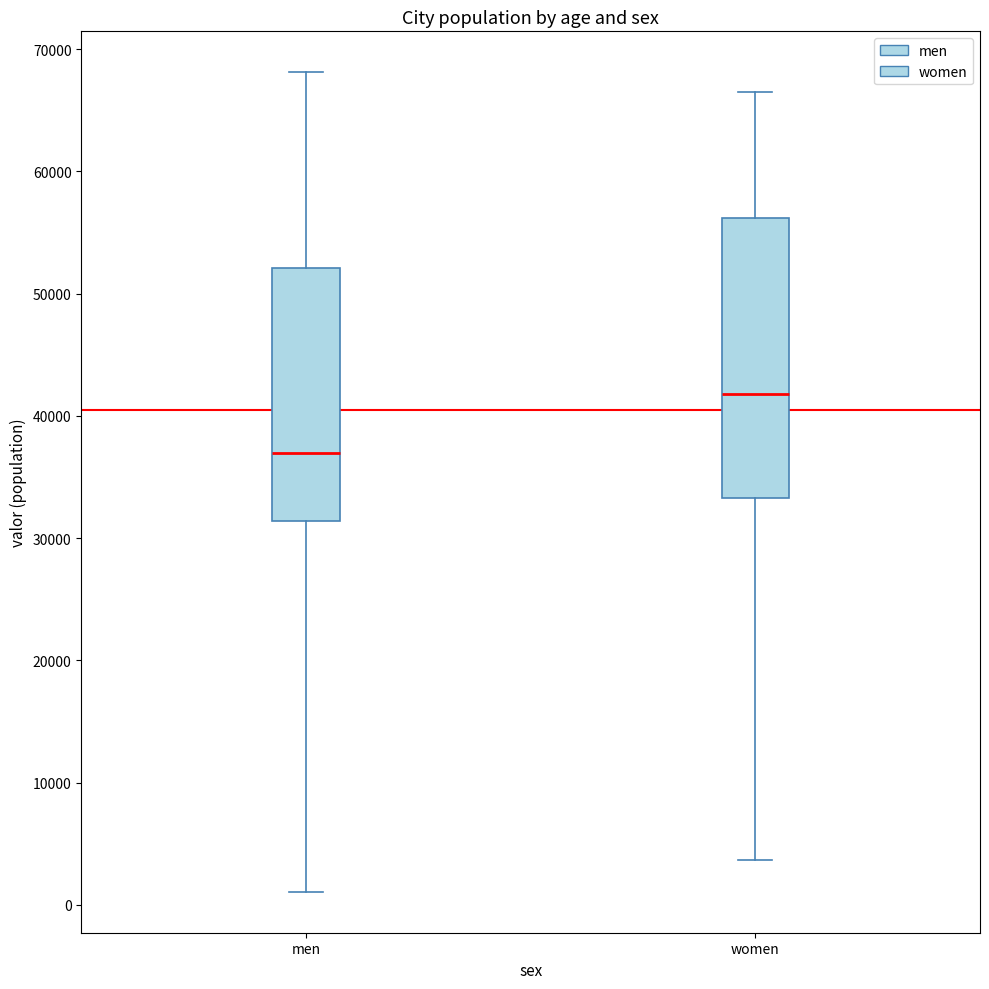

Where is the upper edge of the box for women on the y-axis? The values are not printed on the chart, so give them approximately, as read against the axis.

56000